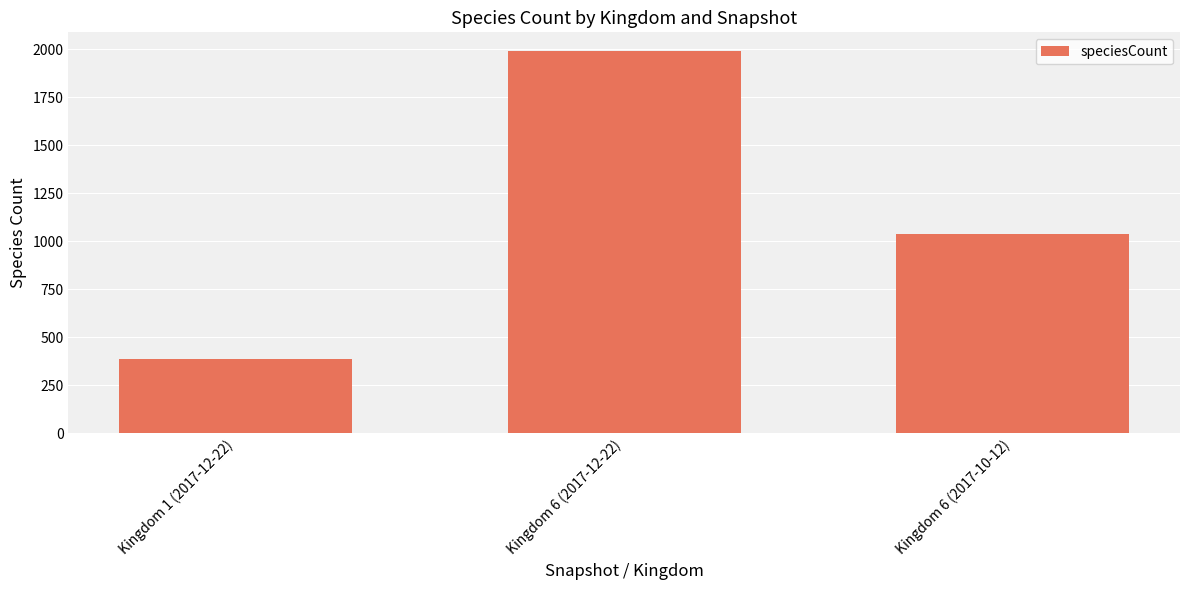

Which label corresponds to the smallest value in the chart?

Kingdom 1 (2017-12-22)